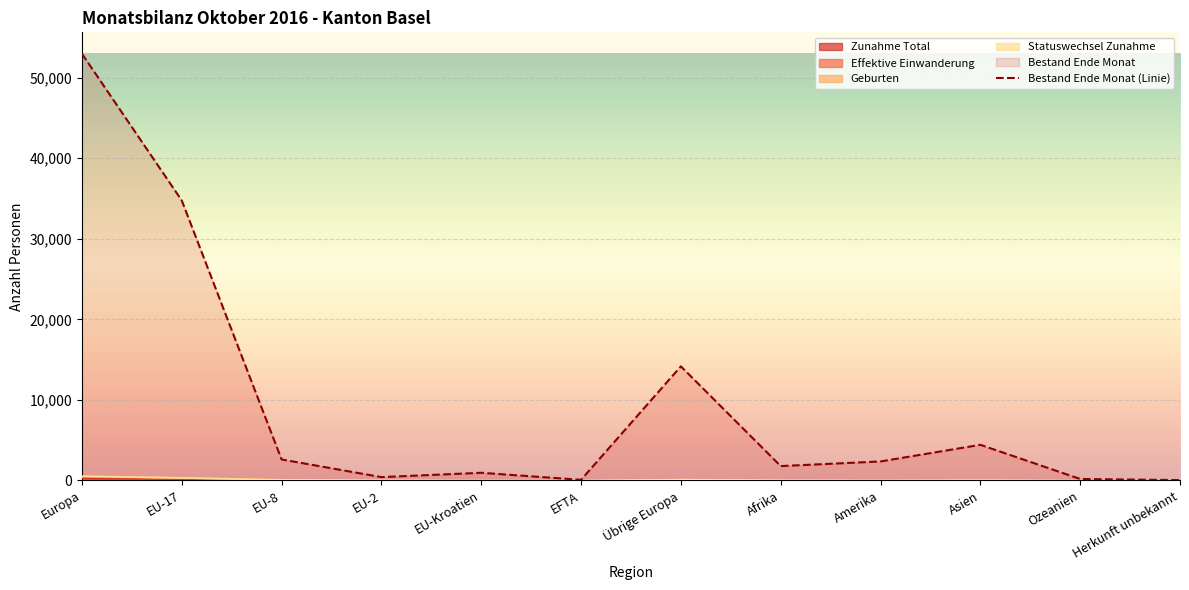

The value of Zunahme Total at EFTA is 0. True or false?

True